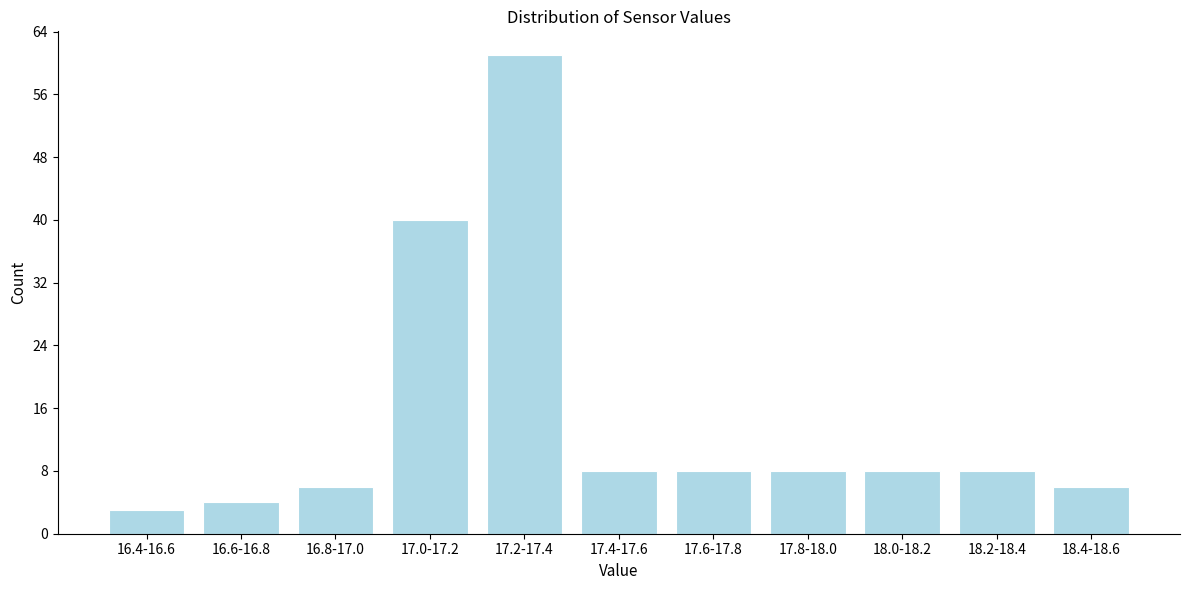

Reading left to right, extract all data points from this chart.

16.4-16.6=3	16.6-16.8=4	16.8-17.0=6	17.0-17.2=40	17.2-17.4=61	17.4-17.6=8	17.6-17.8=8	17.8-18.0=8	18.0-18.2=8	18.2-18.4=8	18.4-18.6=6